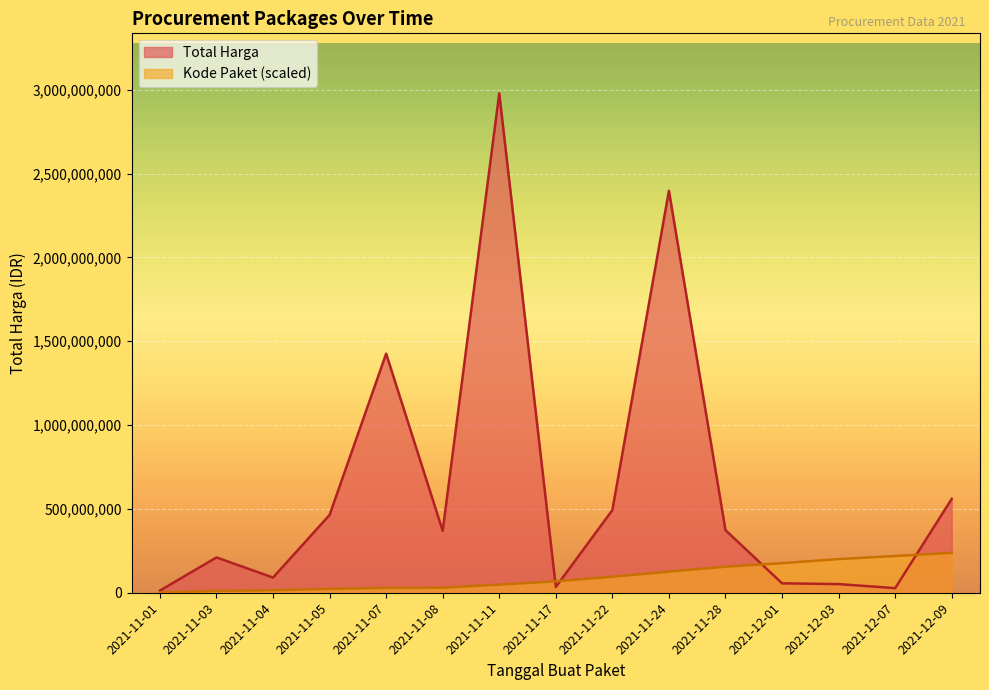

What are all the series names shown in the legend?

Total Harga, Kode Paket